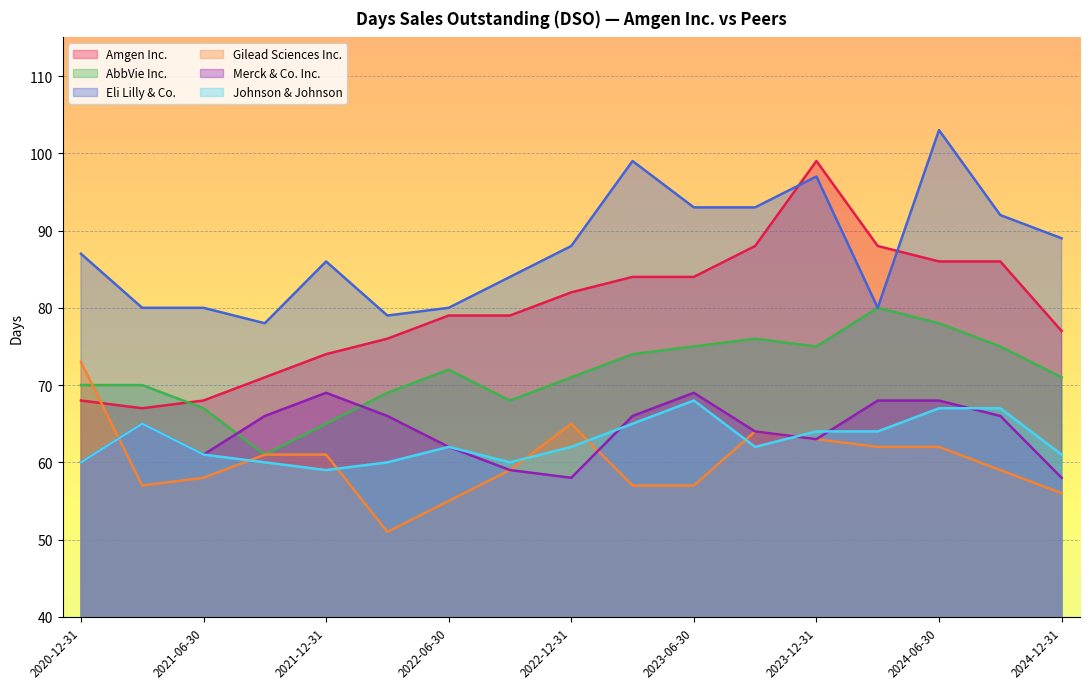

What is the lowest value of the Johnson & Johnson series?

59